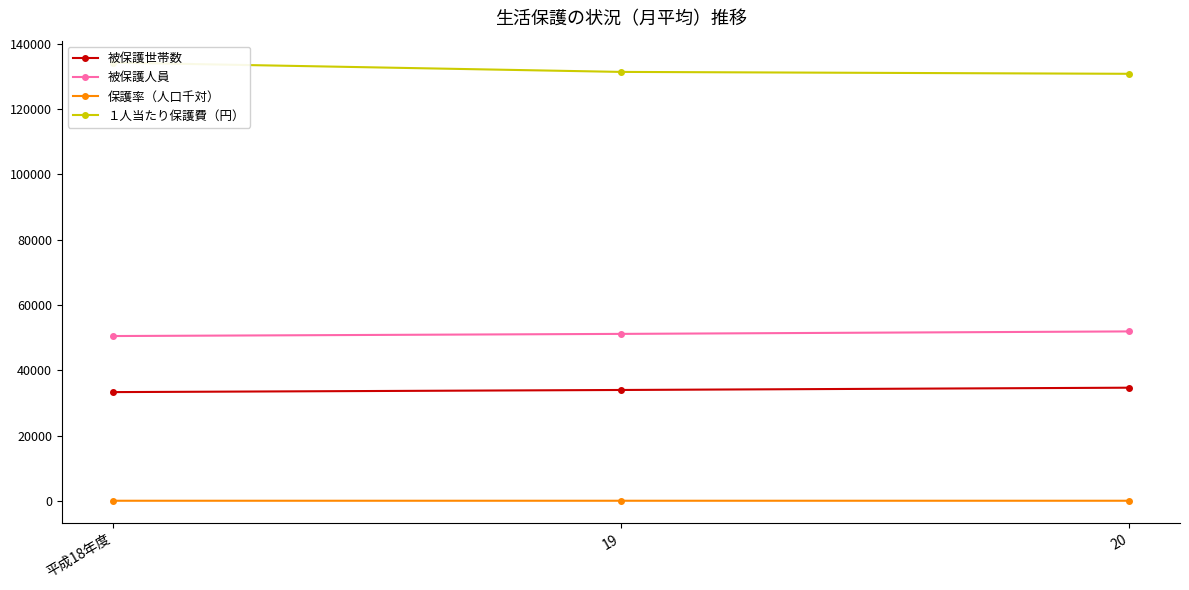

What position from the right is 19?

2